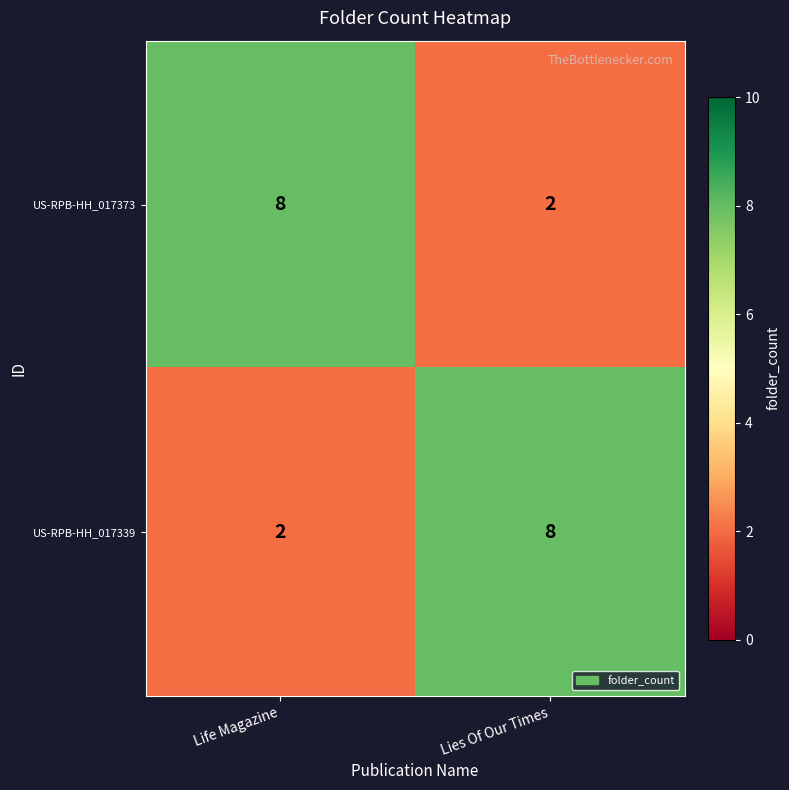

What is the difference between the maximum and minimum values in the US-RPB-HH_017339 series?

6